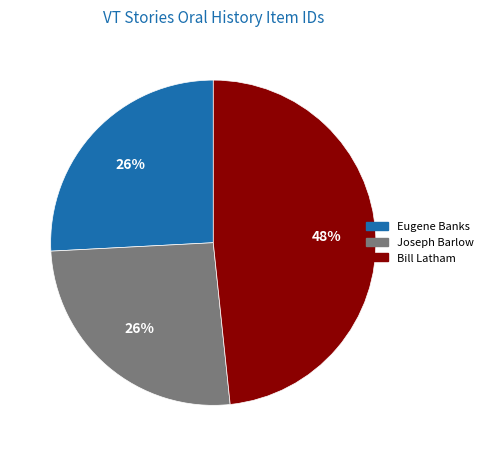

Is there any slice that represents more than half of the pie?

No